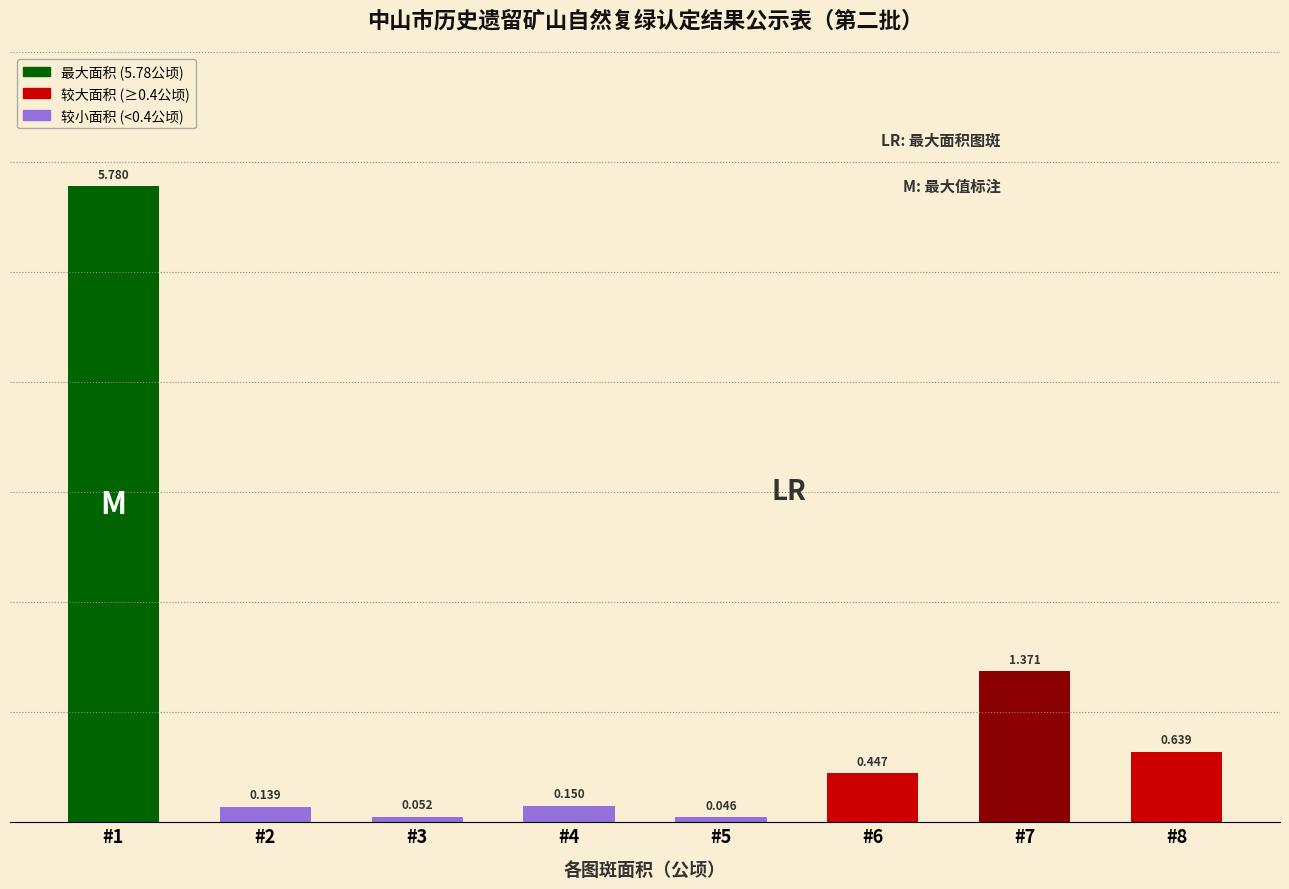

Rank the categories by value from lowest to highest.

#5, #3, #2, #4, #6, #8, #7, #1